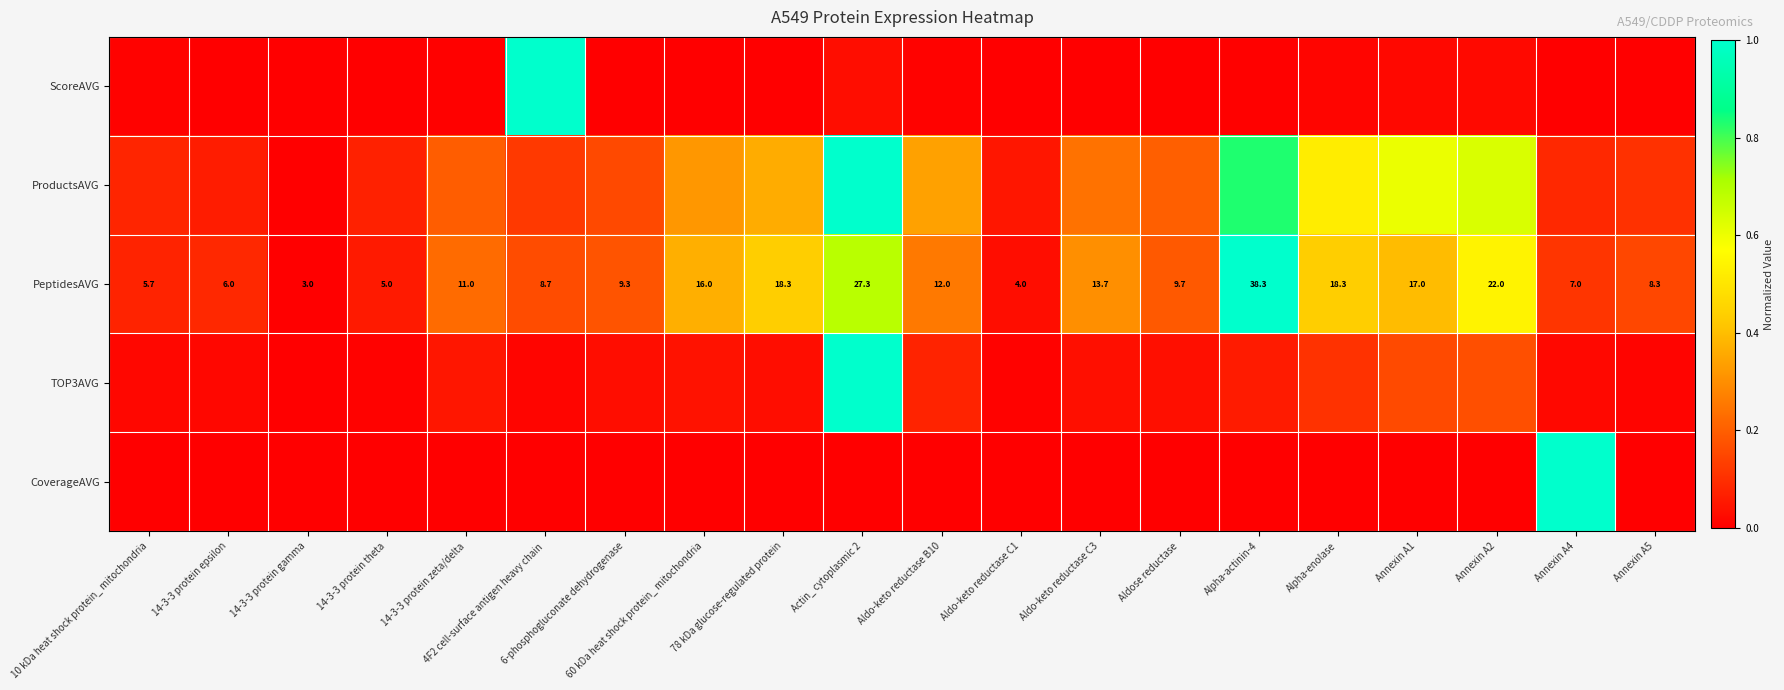

Read the ProductsAVG value at Annexin A1.

0.6